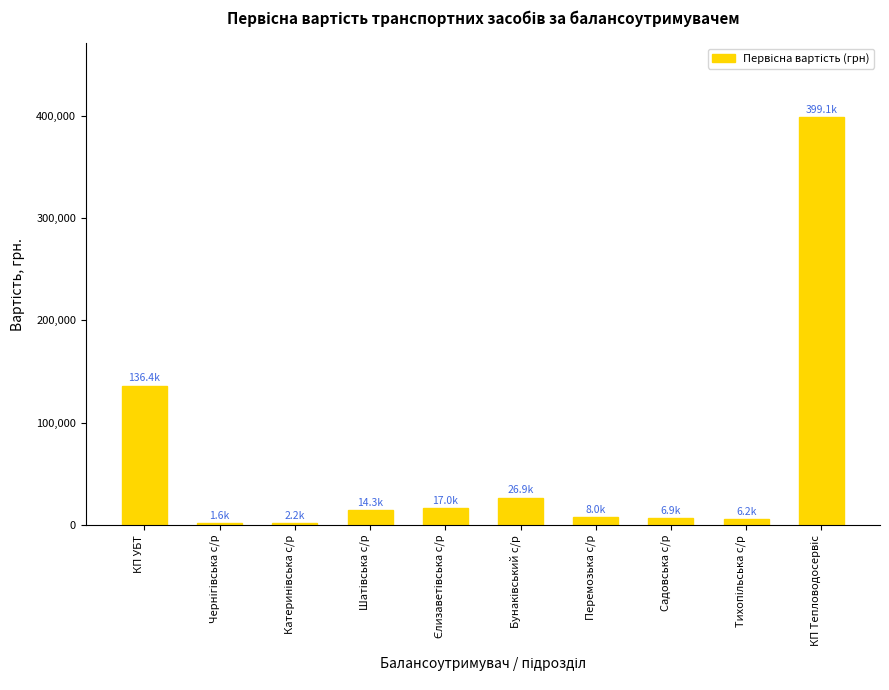

What is the maximum value shown in the chart?

399074.0